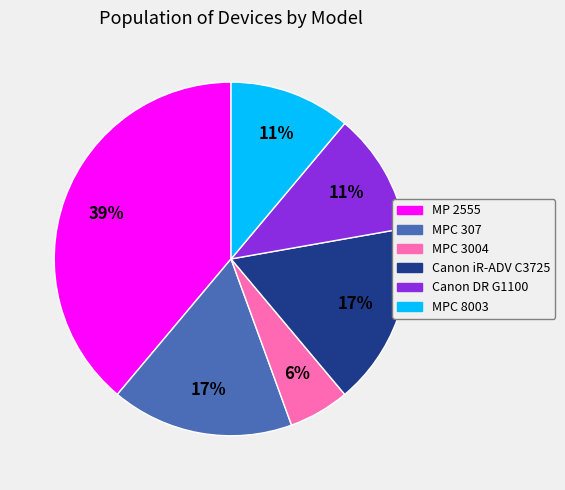

To the nearest percent, what is the difference between the MPC 3004 and Canon iR-ADV C3725 slice percentages?

11%